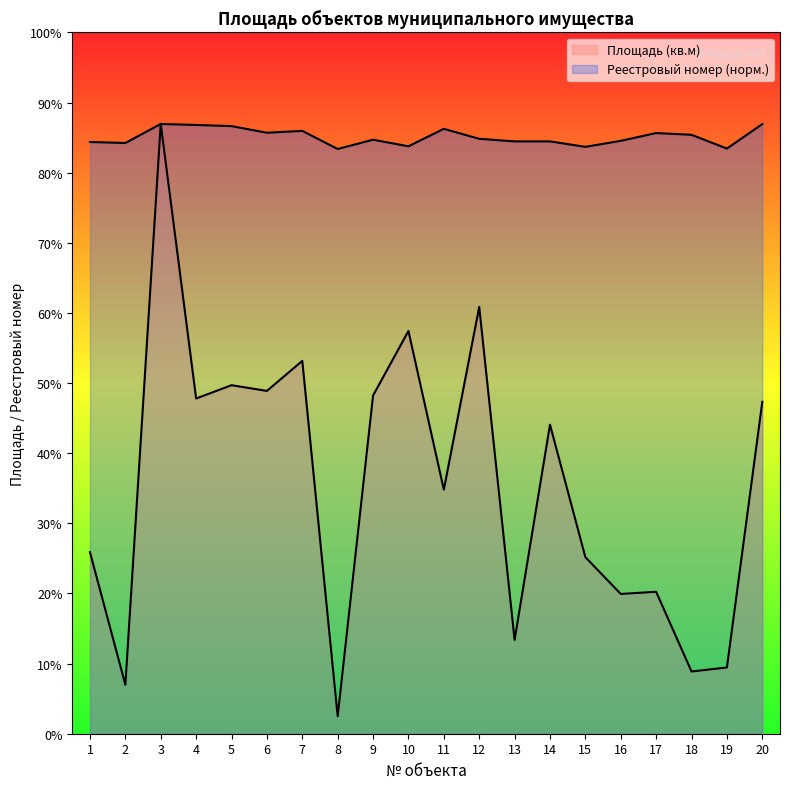

At which category is the sum across all series the highest?

3